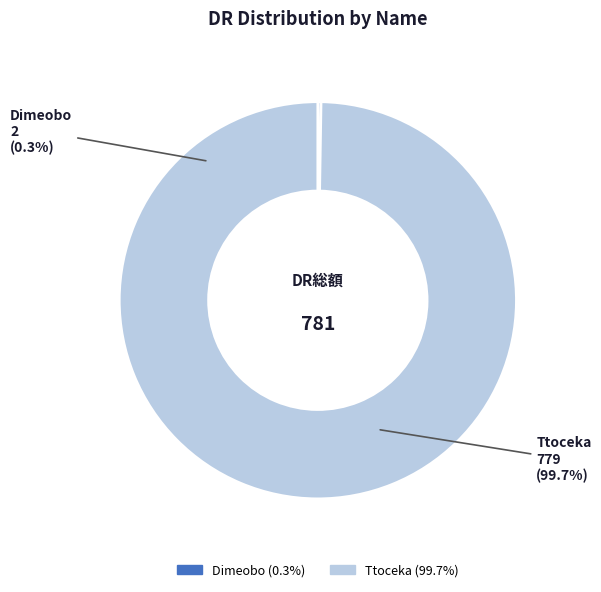

Rank the categories by value from lowest to highest.

Dimeobo, Ttoceka